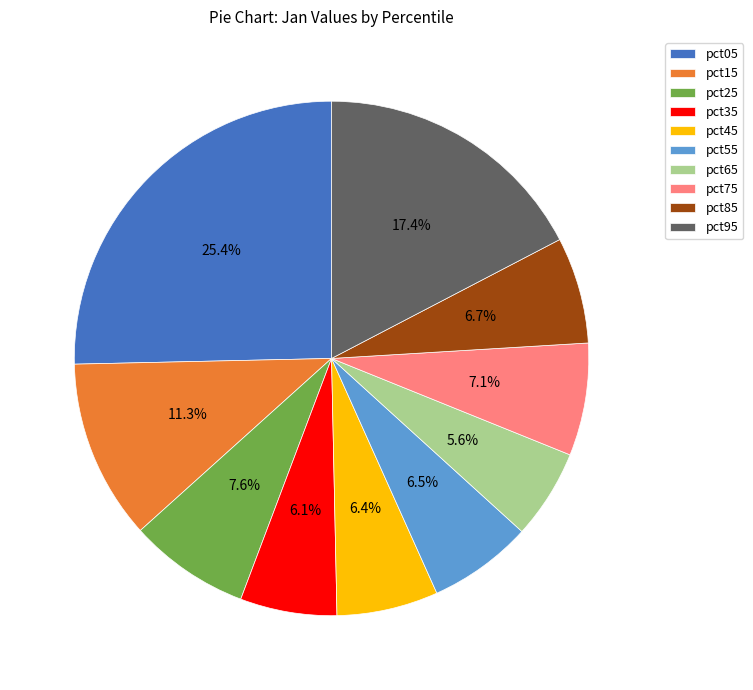

The pct65 slice represents 1% of the pie. True or false?

False